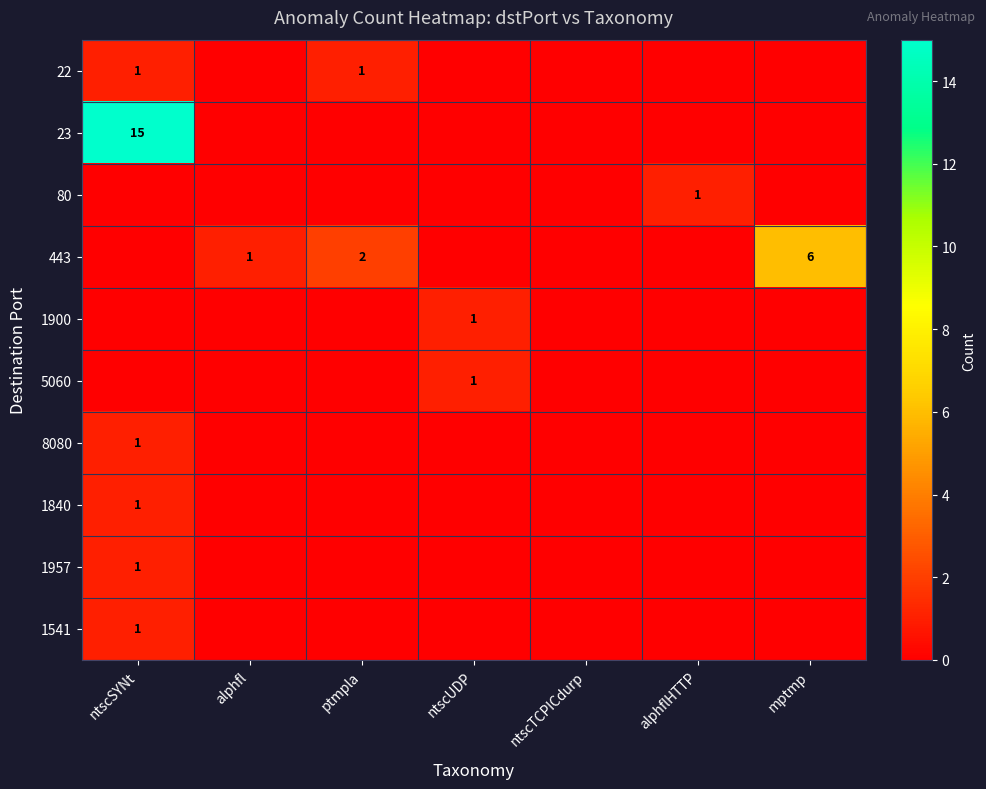

True or false: 8080 has a value of 1 at ntscSYNt.

True